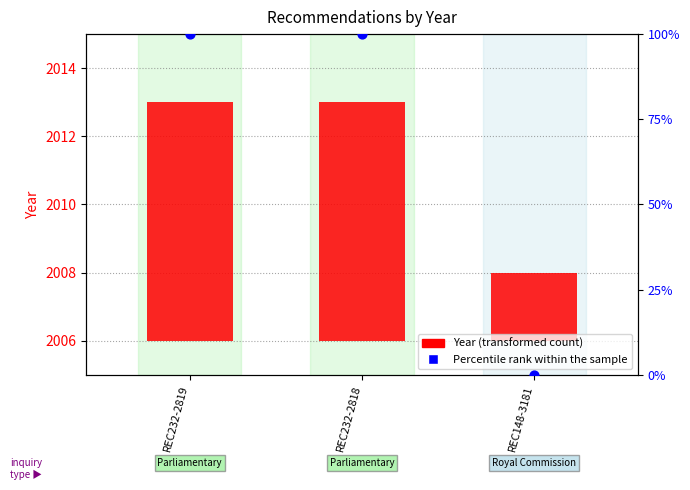

At which category is the sum across all series the highest?

REC232-2819